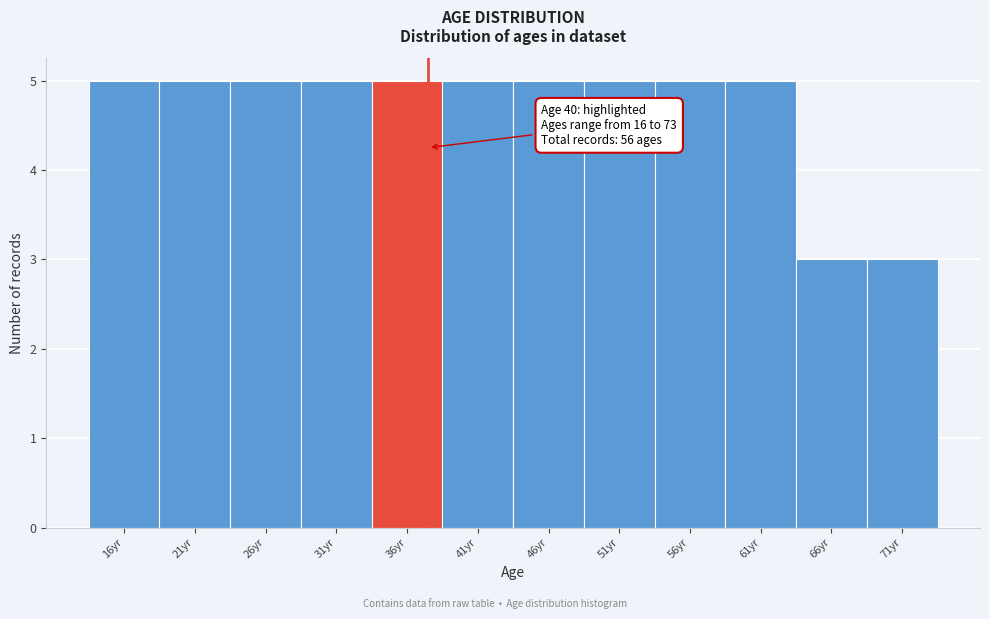

Reading left to right, extract all data points from this chart.

16yr=5	21yr=5	26yr=5	31yr=5	36yr=5	41yr=5	46yr=5	51yr=5	56yr=5	61yr=5	66yr=3	71yr=3